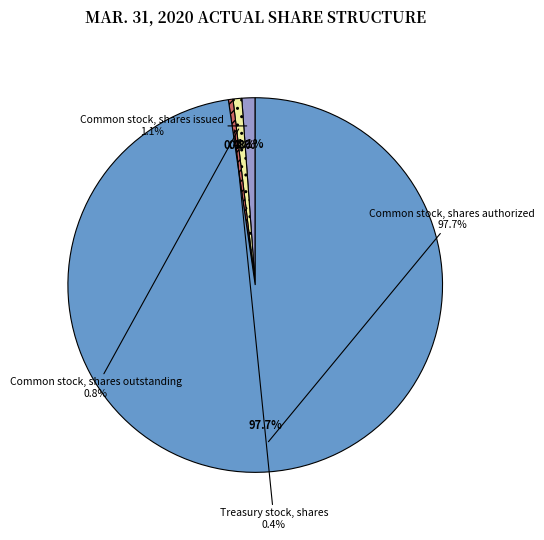

Which slice is the largest?

Common stock, shares authorized